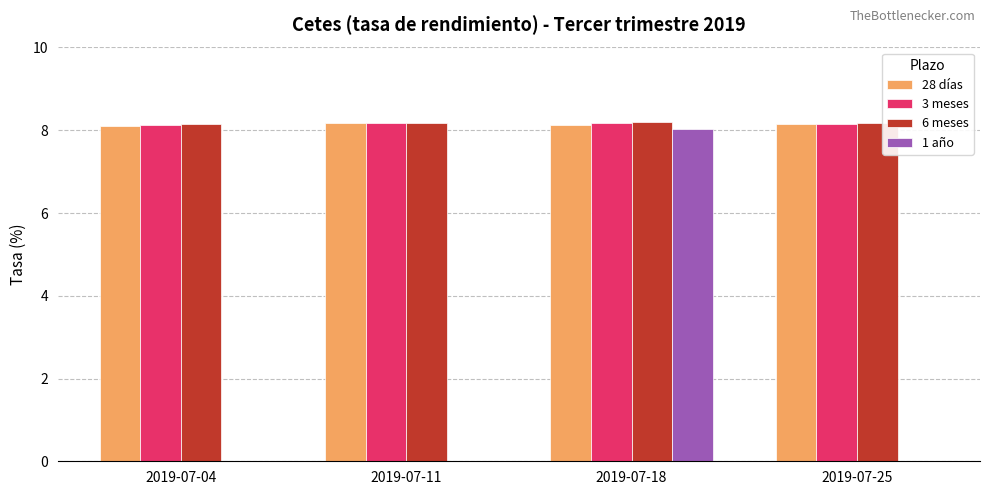

What are all the series names shown in the legend?

28 días, 3 meses, 6 meses, 1 año